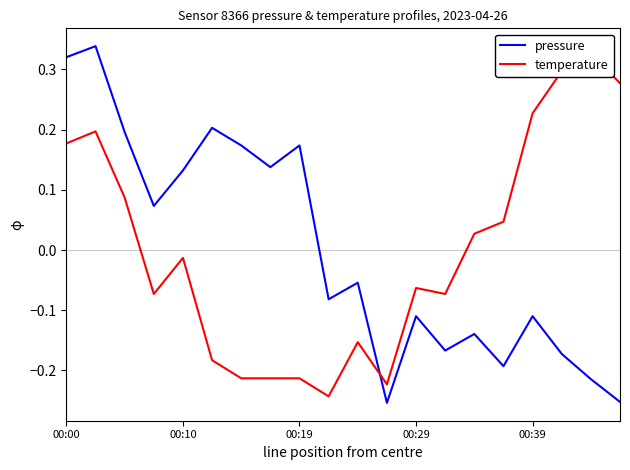

At how many categories does at least one series exceed 0?

15